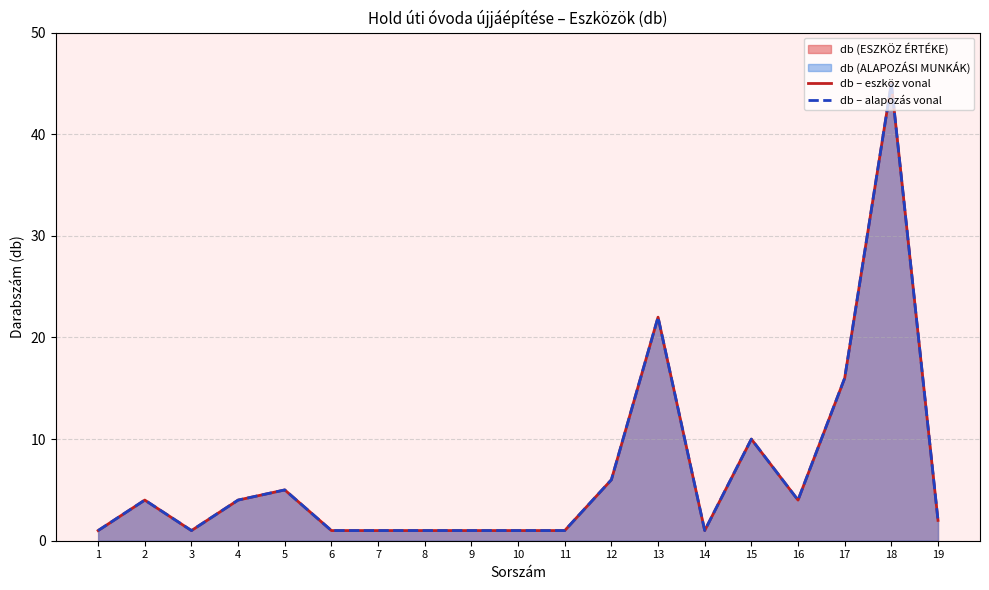

True or false: db – alapozás vonal has a value of 2 at 19.

True